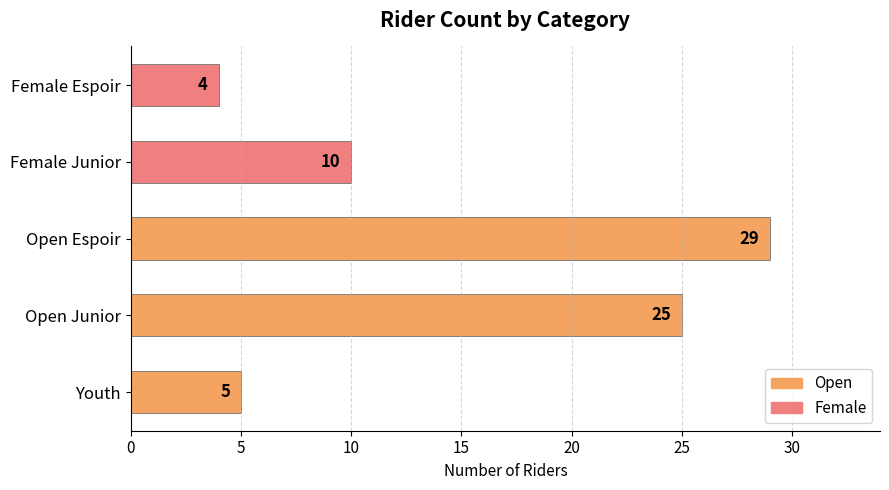

Is it true that the value at Female Junior is 4?

False